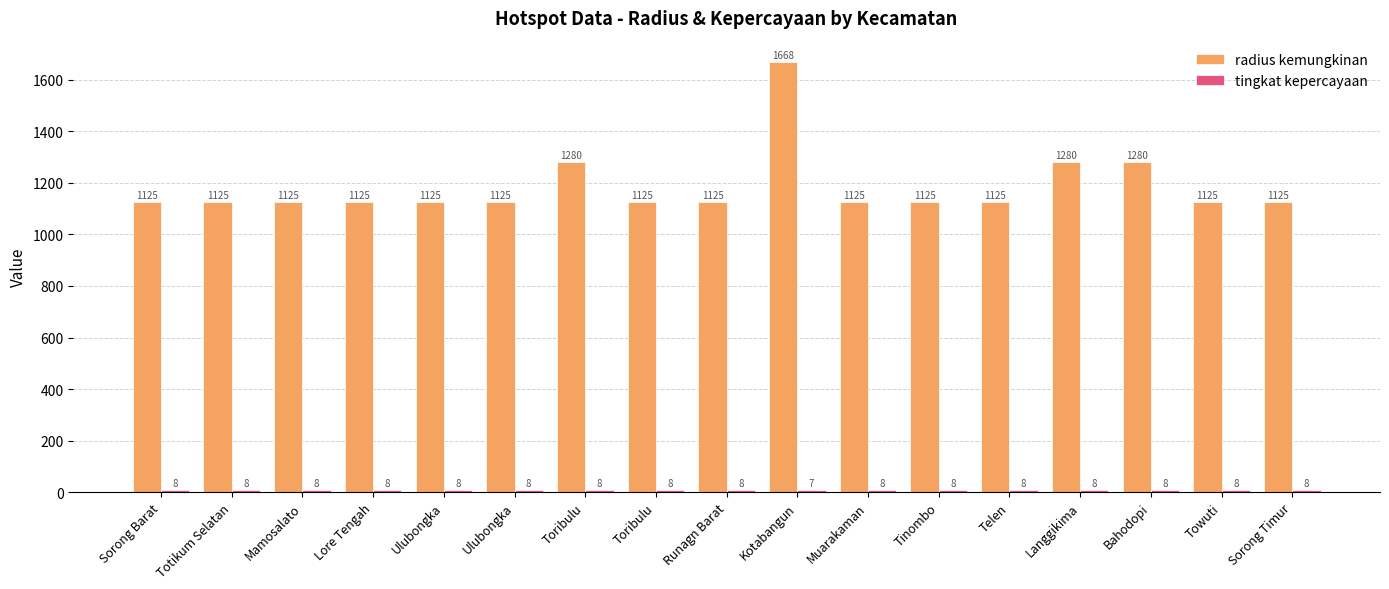

How many groups of bars are there?

17